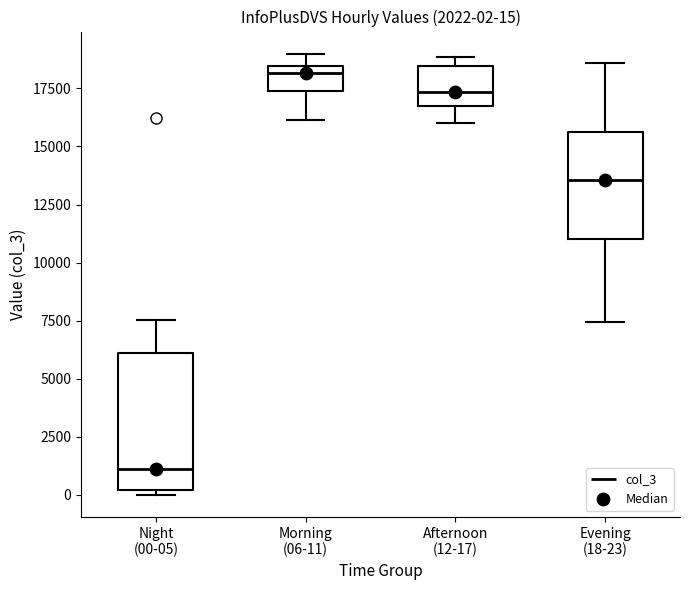

Which box's median line is the lowest?

Night (00-05)